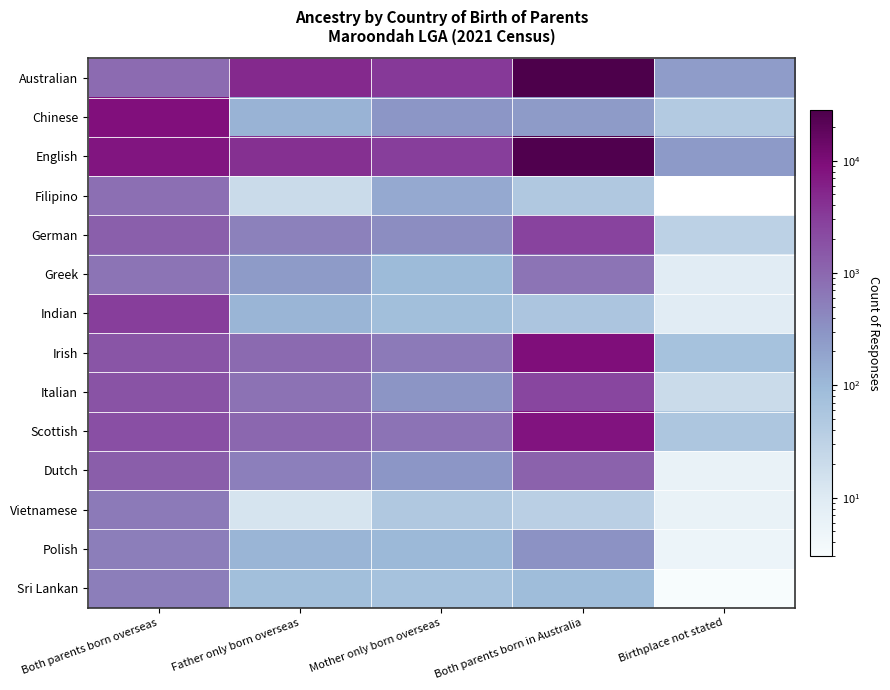

Where does the Sri Lankan series first go above 80?

Both parents born overseas